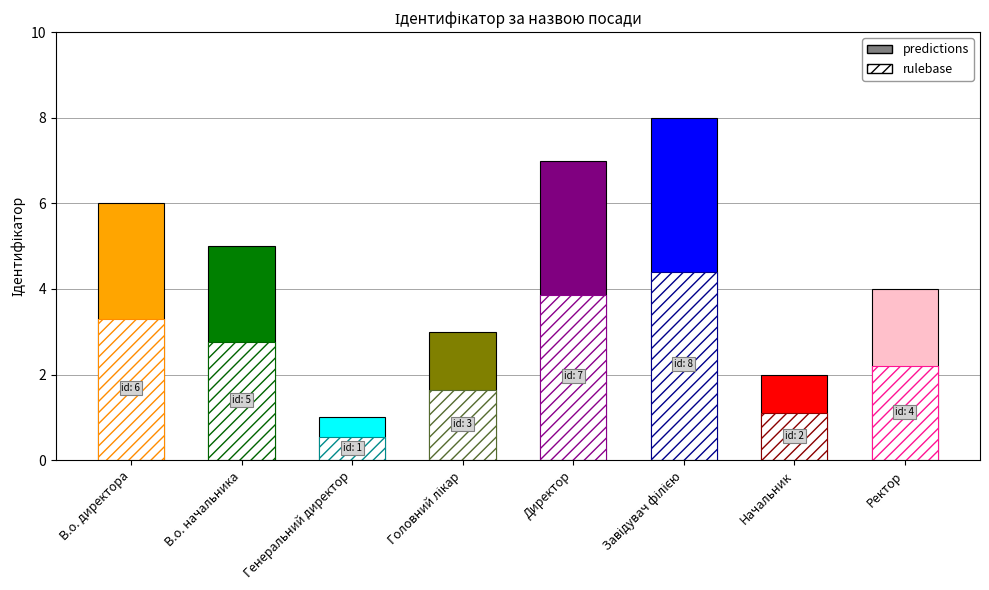

Where is the data nearest to the value 4?

Ректор